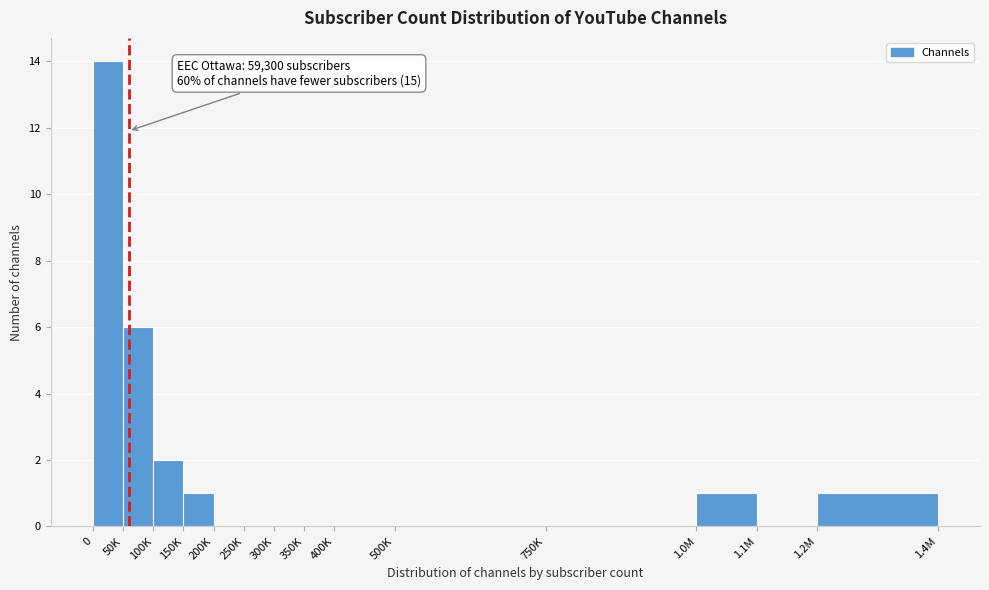

Reading left to right, extract all data points from this chart.

0=14	50K=6	100K=2	150K=1	200K=0	250K=0	300K=0	350K=0	400K=0	500K=0	750K=0	1.0M=1	1.1M=0	1.2M=1